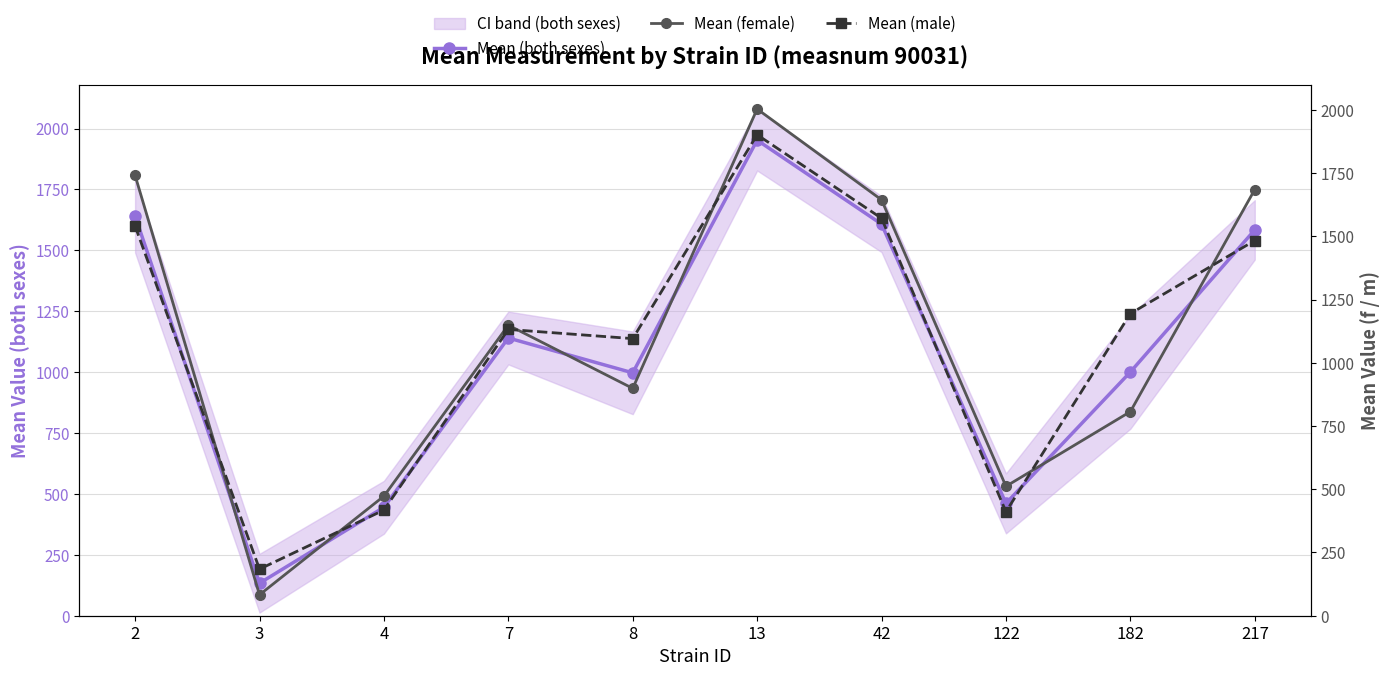

How many data points in Mean (both sexes) are above 1140?

5